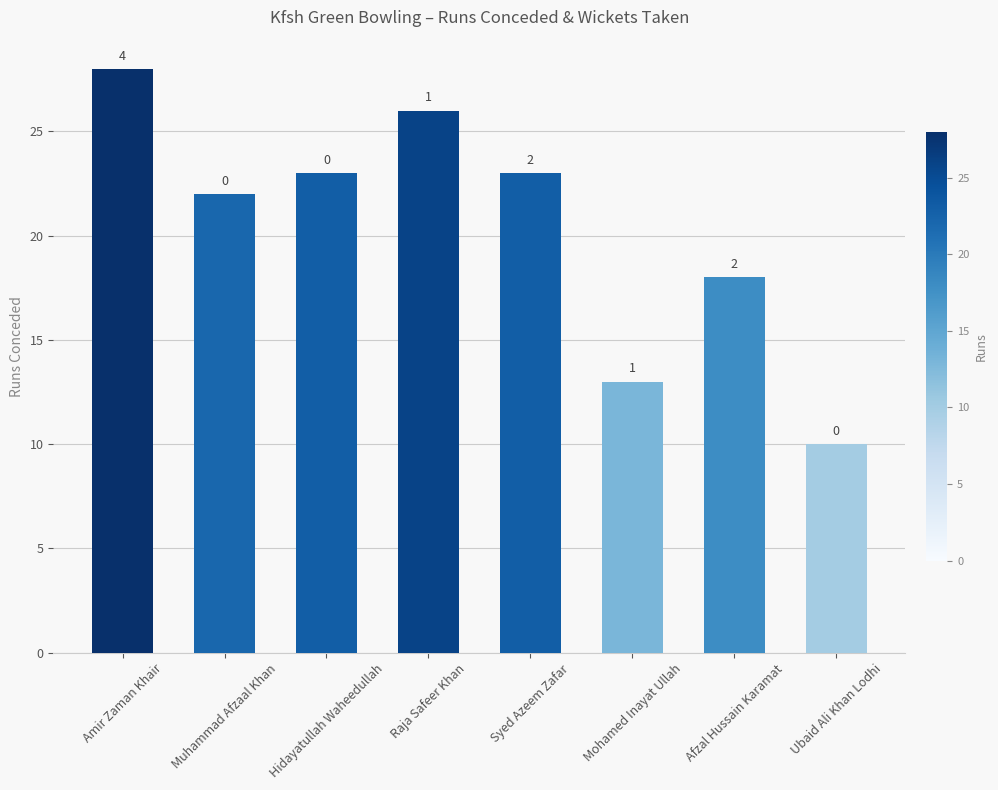

Does the chart contain any negative values?

No